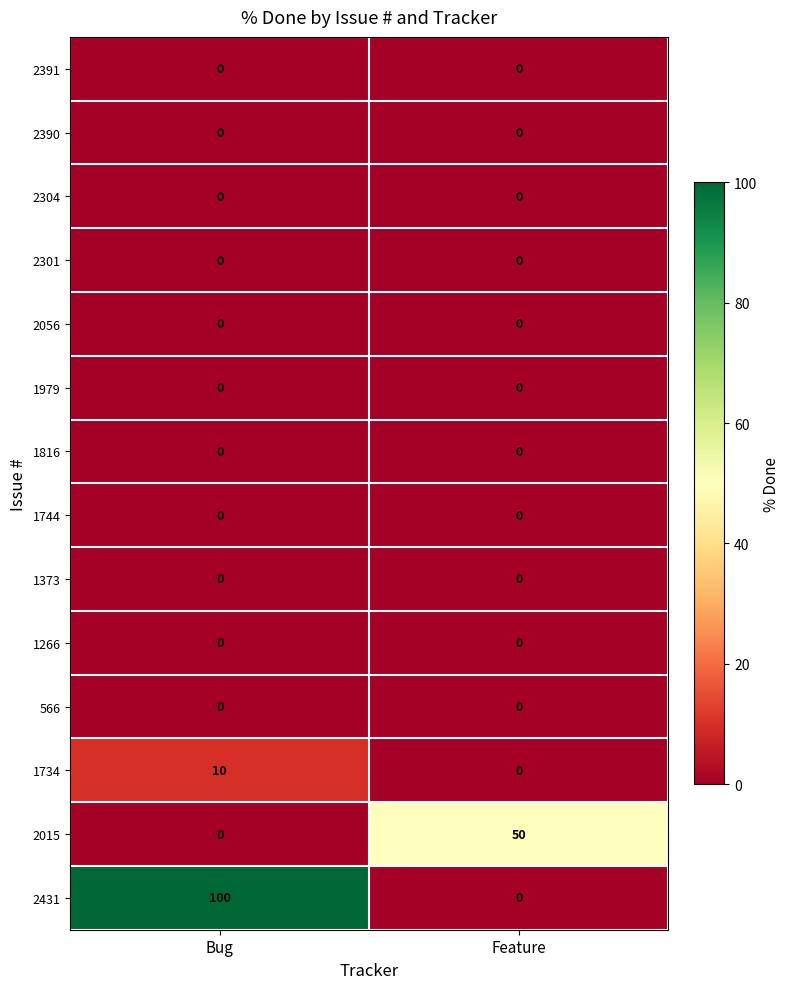

How many distinct data groups are displayed?

14